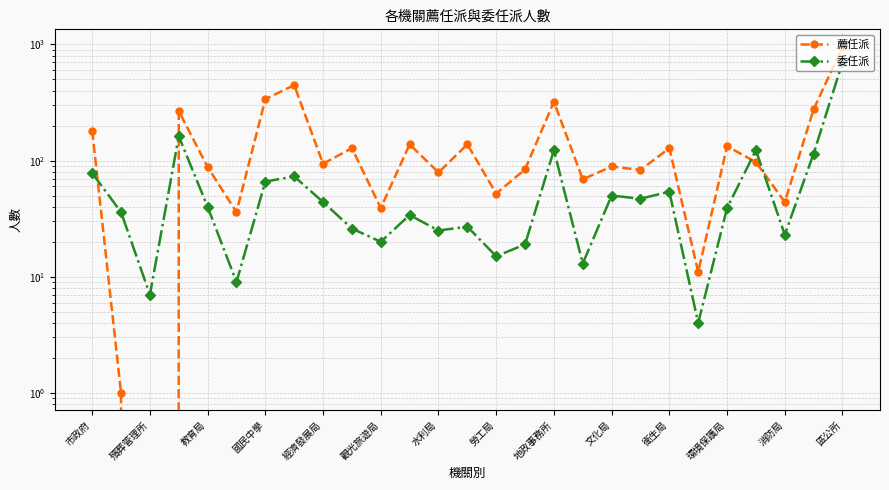

Reading left to right, extract all data points from this chart.

薦任派: 181	1	0	267	88	36	338	447	94	128	39	138	79	138	52	84	321	69	89	83	128	11	133	97	44	276	958
委任派: 78	36	7	162	40	9	66	73	44	26	20	34	25	27	15	19	123	13	50	47	54	4	39	123	23	115	701